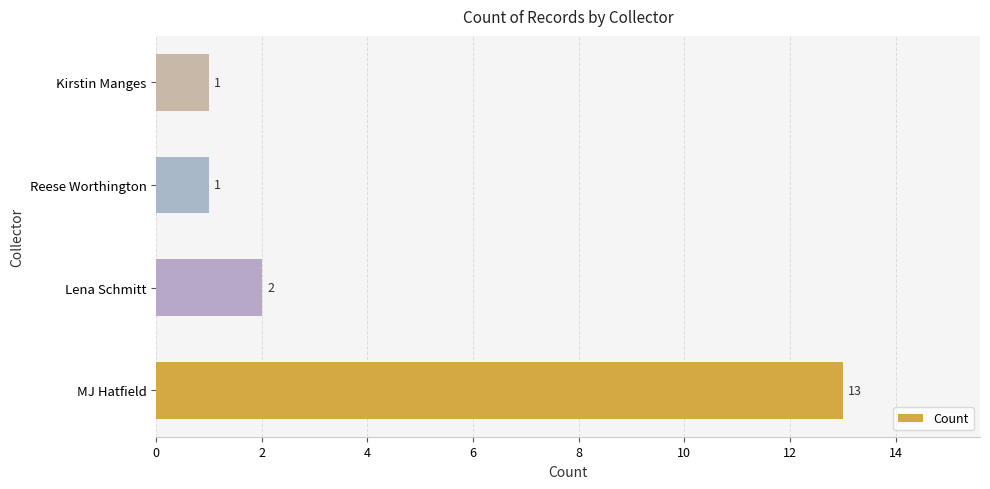

Reading bottom to top, extract all data points from this chart.

MJ Hatfield=13	Lena Schmitt=2	Reese Worthington=1	Kirstin Manges=1